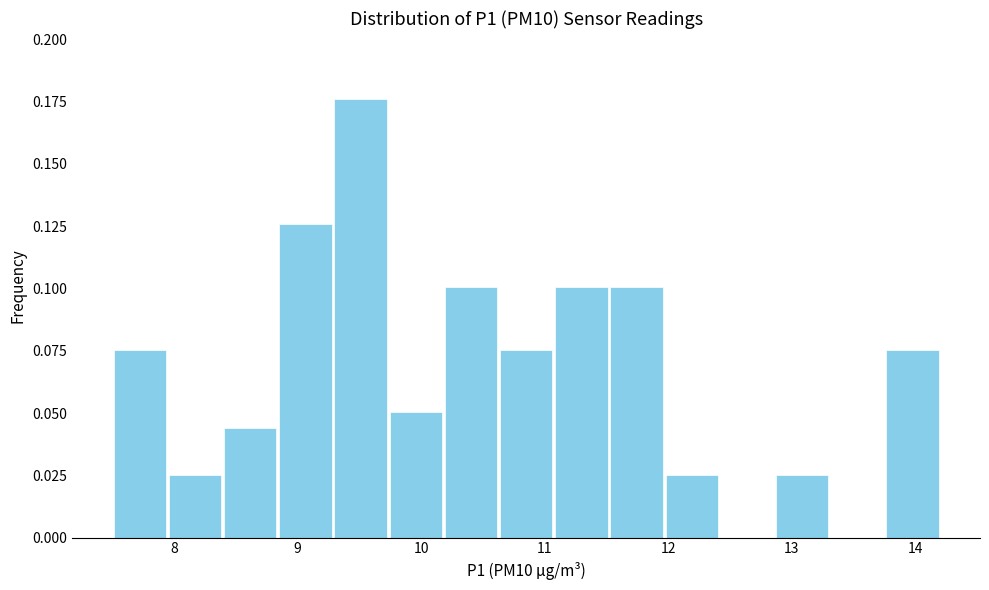

Reading left to right, transcribe this chart: for each bar, give the range it covers on the x-axis and its height. Neither the bar edges nor the heights are printed on the chart, so give them approximately, as read against the axes.

7.5 to 7.9: 0.075
7.9 to 8.4: 0.025
8.4 to 8.8: 0.045
8.8 to 9.3: 0.125
9.3 to 9.7: 0.175
9.7 to 10.2: 0.050
10.2 to 10.6: 0.100
10.6 to 11.1: 0.075
11.1 to 11.5: 0.100
11.5 to 12.0: 0.100
12.0 to 12.4: 0.025
12.4 to 12.9: 0
12.9 to 13.3: 0.025
13.3 to 13.8: 0
13.8 to 14.2: 0.075